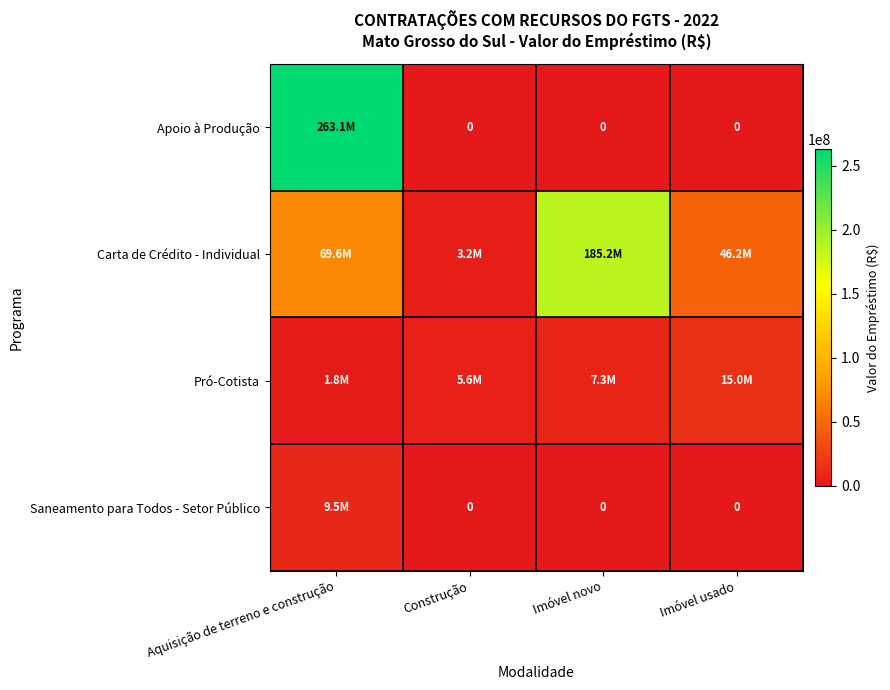

What is the average value of the Apoio à Produção series?

65779154.8